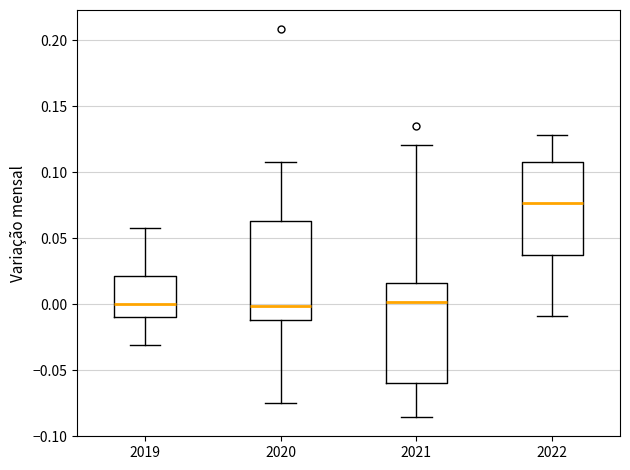

Reading left to right, transcribe this box plot: for each box, give where its median line is, the range the box spans, and where its two whiskers end, as read against the y-axis. The values are not printed on the chart, so give them approximately, as read against the axis.

2019: median 0.000, box -0.010 to 0.020, whiskers -0.030 to 0.055
2020: median 0.000, box -0.010 to 0.065, whiskers -0.075 to 0.110
2021: median 0.000, box -0.060 to 0.015, whiskers -0.085 to 0.120
2022: median 0.075, box 0.035 to 0.110, whiskers -0.010 to 0.130